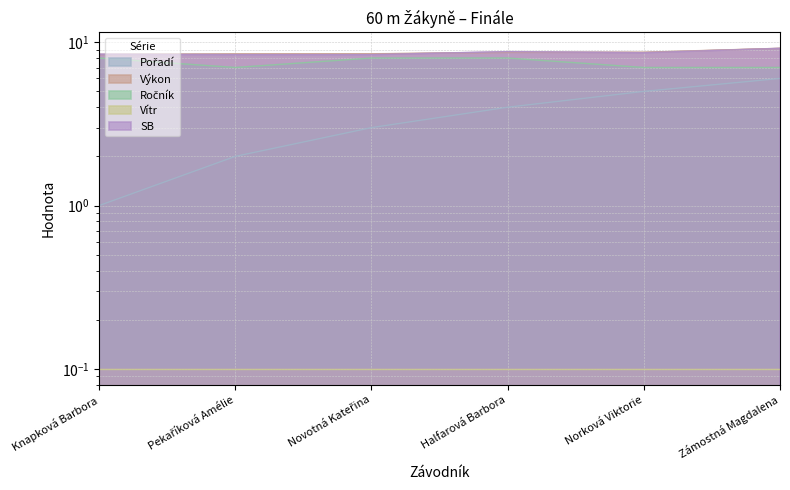

How many interior local valleys does the SB series have?

1